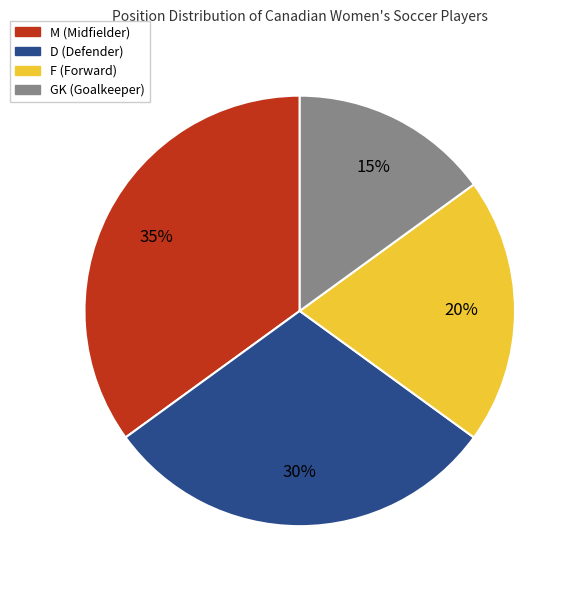

Does GK account for over 50% of the chart?

No